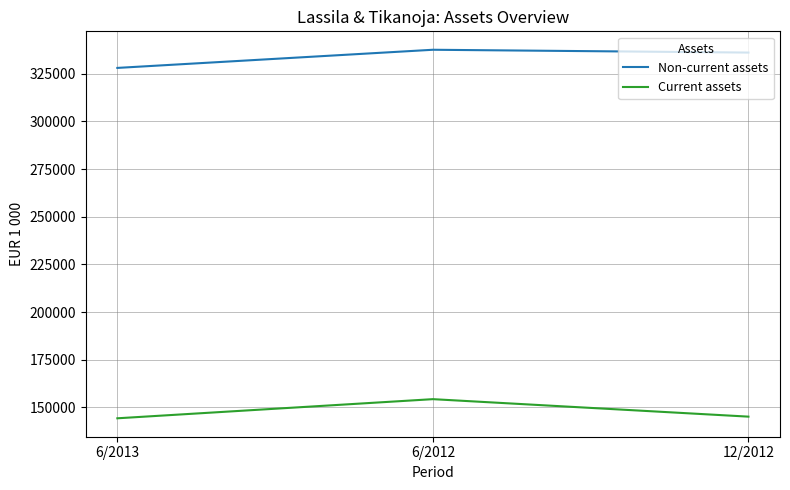

How many lines are shown in the chart?

2